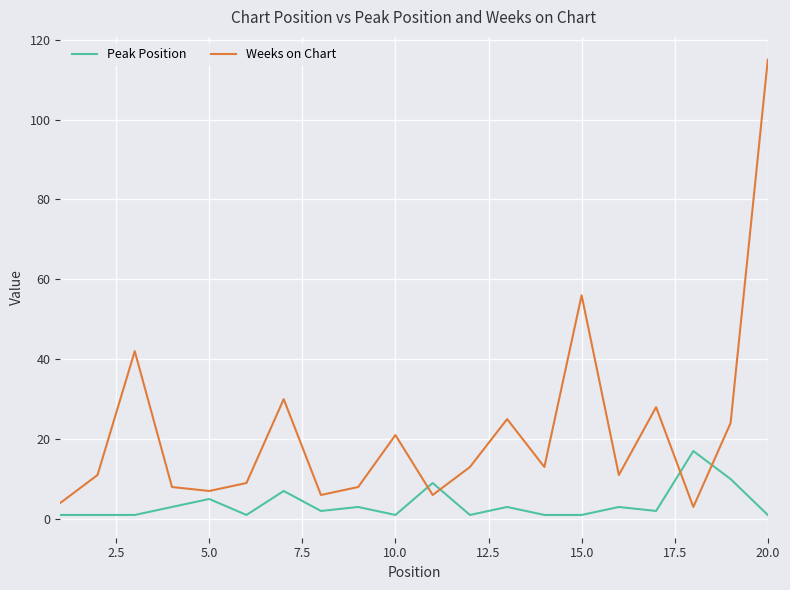

True or false: Weeks on Chart and Peak Position cross at least once.

True